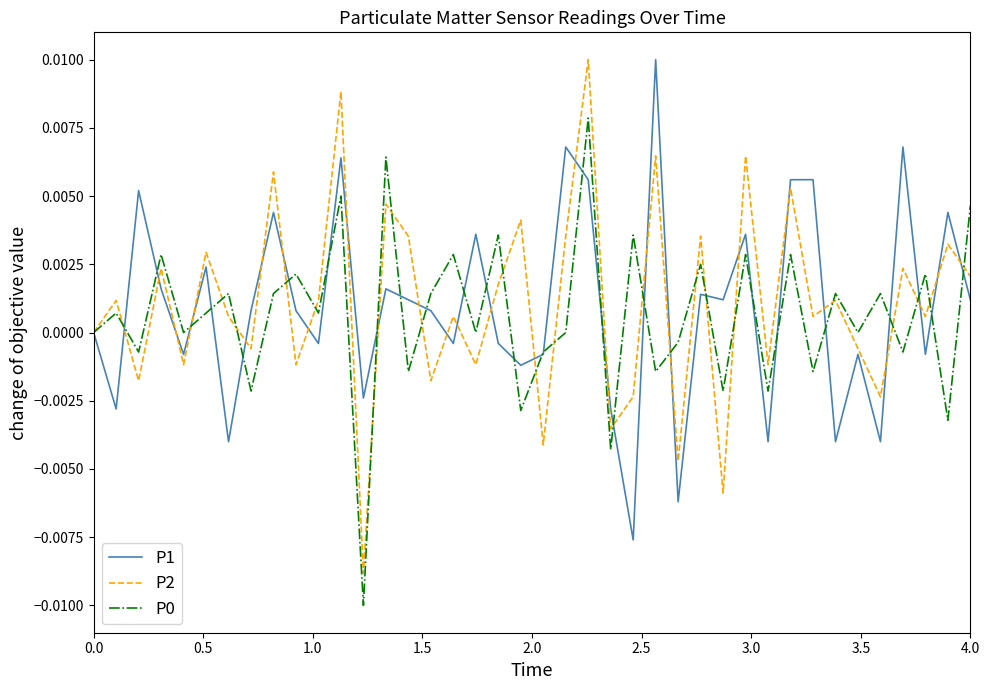

Does the chart have visible grid lines?

No